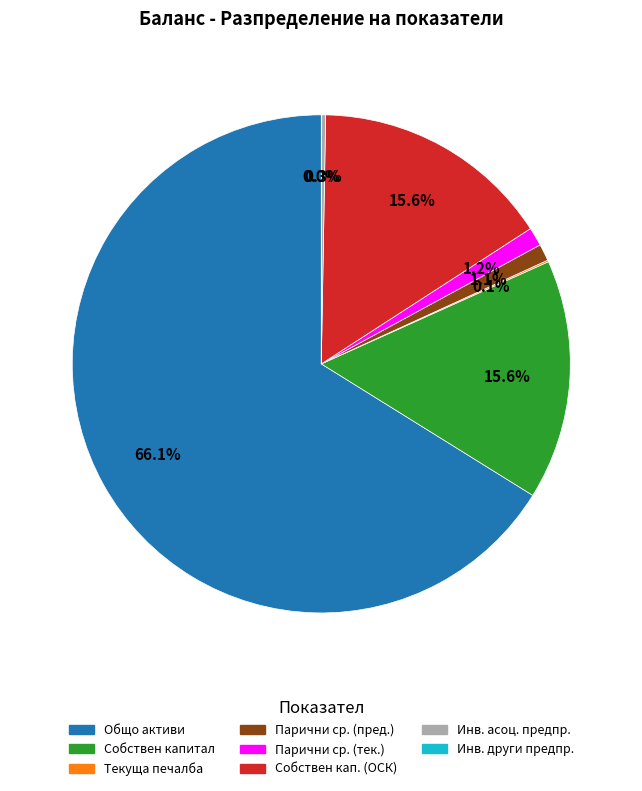

Is there any slice that represents more than half of the pie?

Yes